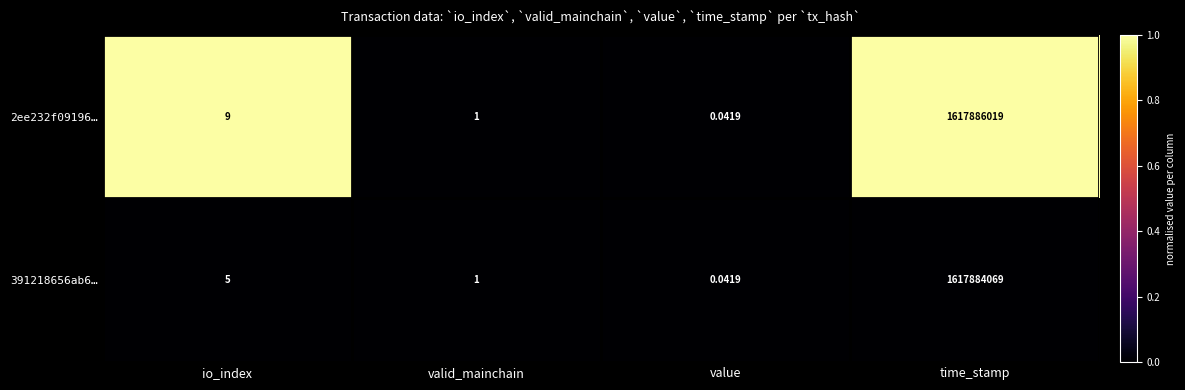

Where is 391218656ab6… nearest to the value 808942034?

io_index